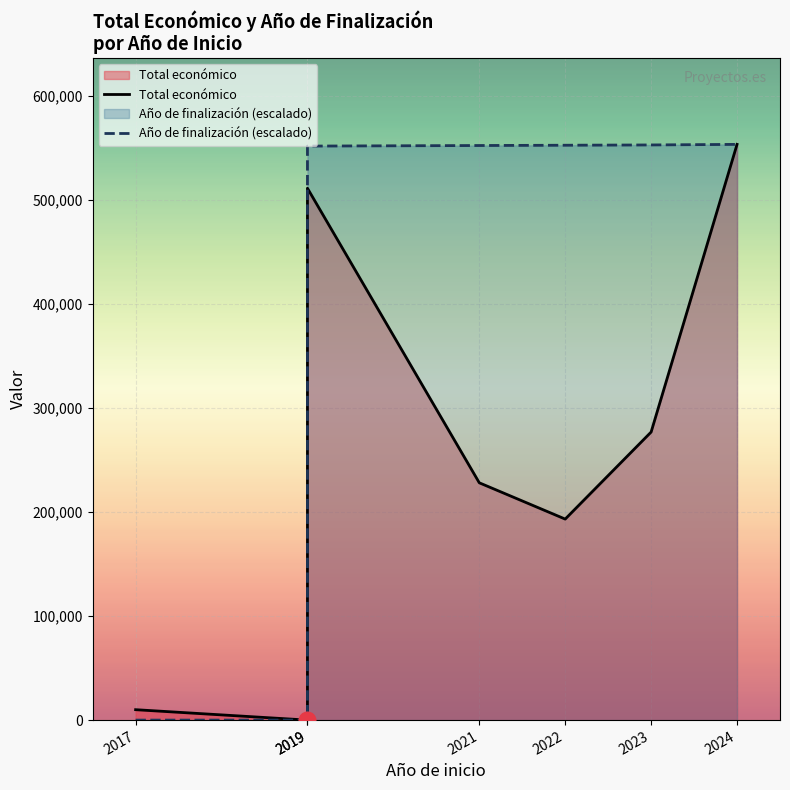

True or false: Total económico and Año de finalización (escalado) cross at least once.

False